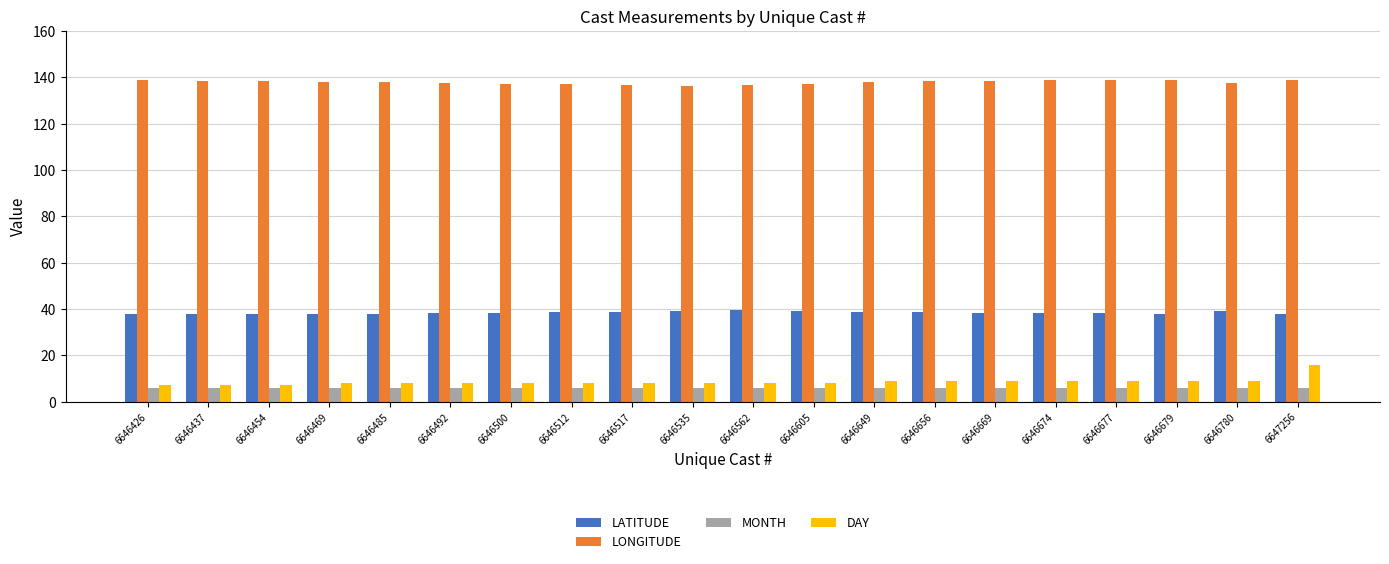

What is the spread (max minus min) of values at 6646500?

131.2